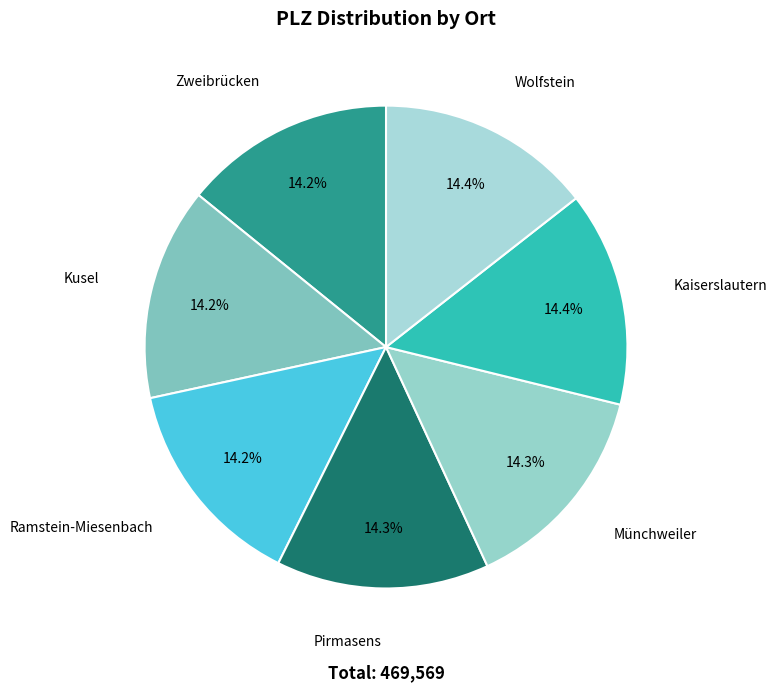

Do Kusel and Ramstein-Miesenbach together represent more than half of the pie?

No